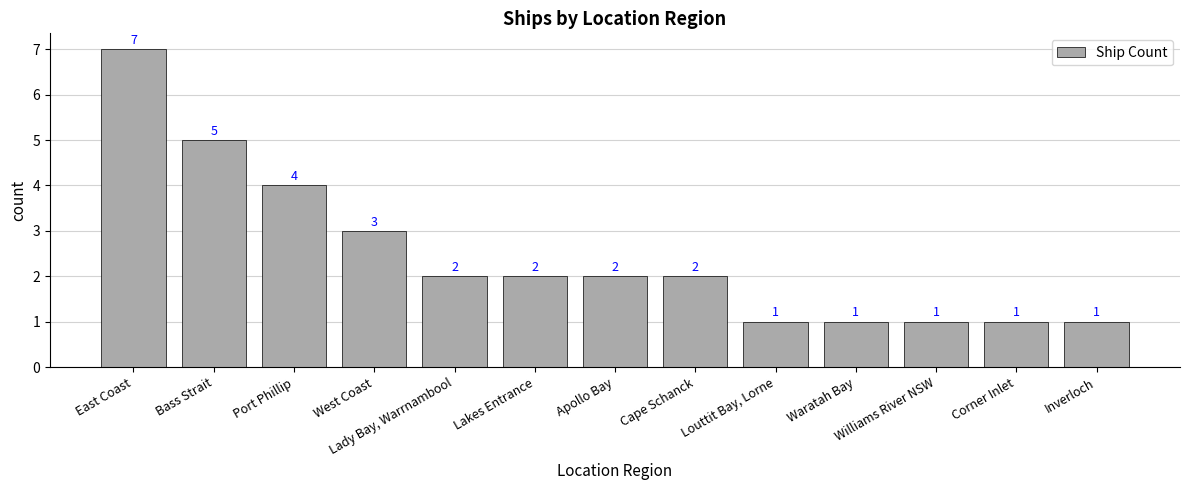

How many bars are there in total?

13